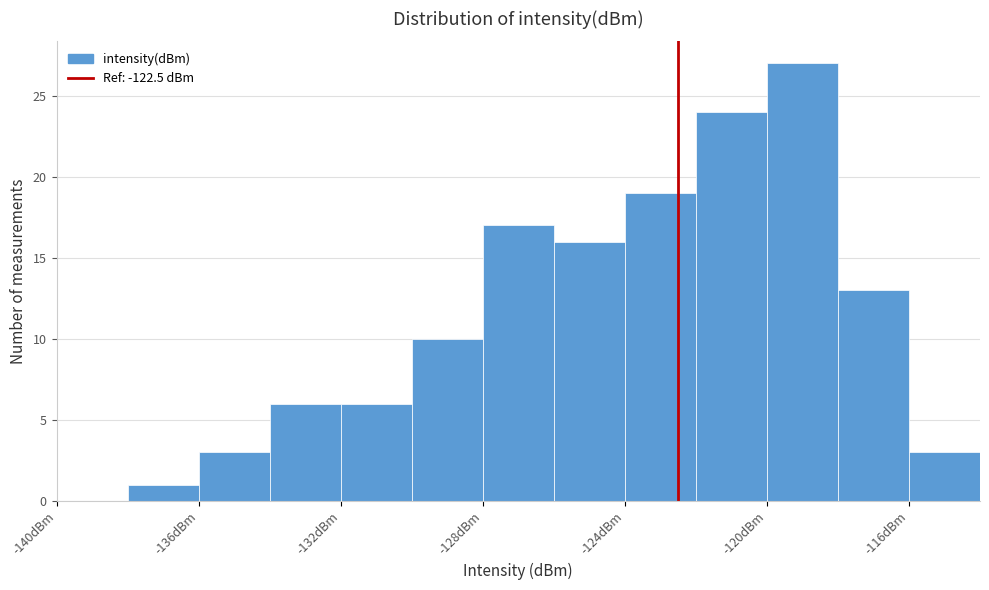

Reading left to right, transcribe this chart: for each bar, give the range it covers on the x-axis and its height. The values are not printed on the chart, so give them approximately, as read against the axis.

-140 to -138: 0
-138 to -136: 1
-136 to -134: 3
-134 to -132: 6
-132 to -130: 6
-130 to -128: 10
-128 to -126: 17
-126 to -124: 16
-124 to -122: 19
-122 to -120: 24
-120 to -118: 27
-118 to -116: 13
-116 to -114: 3